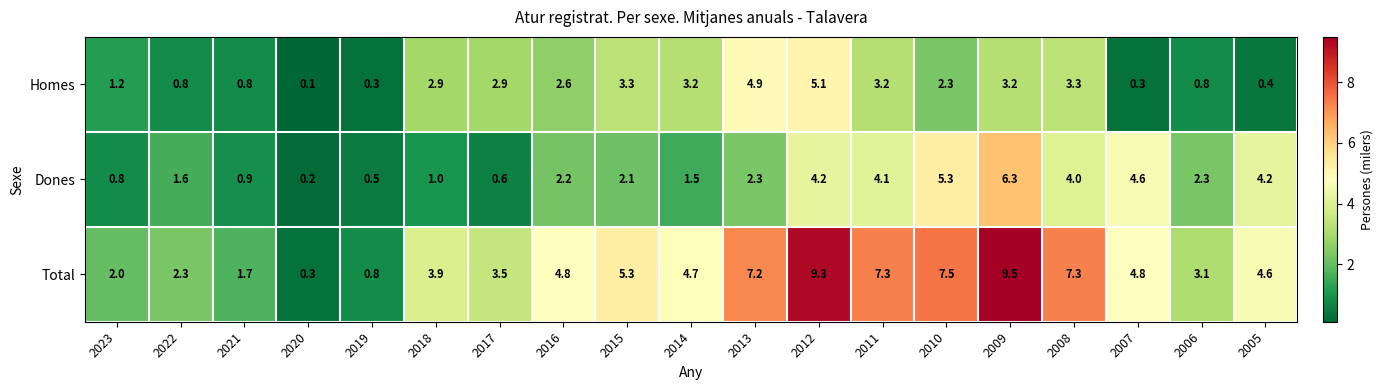

The Dones series shows 2.8 at 2012. True or false?

False